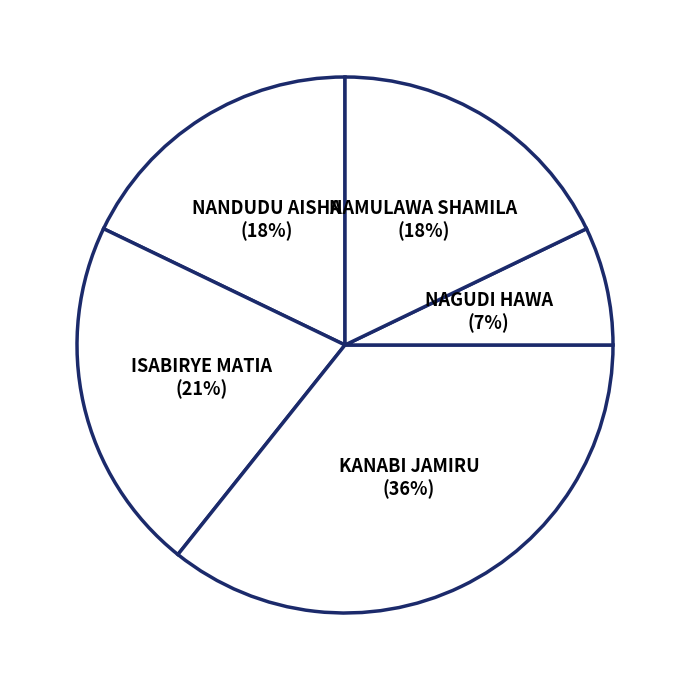

To the nearest percent, what percentage of the pie is ISABIRYE MATIA?

21%